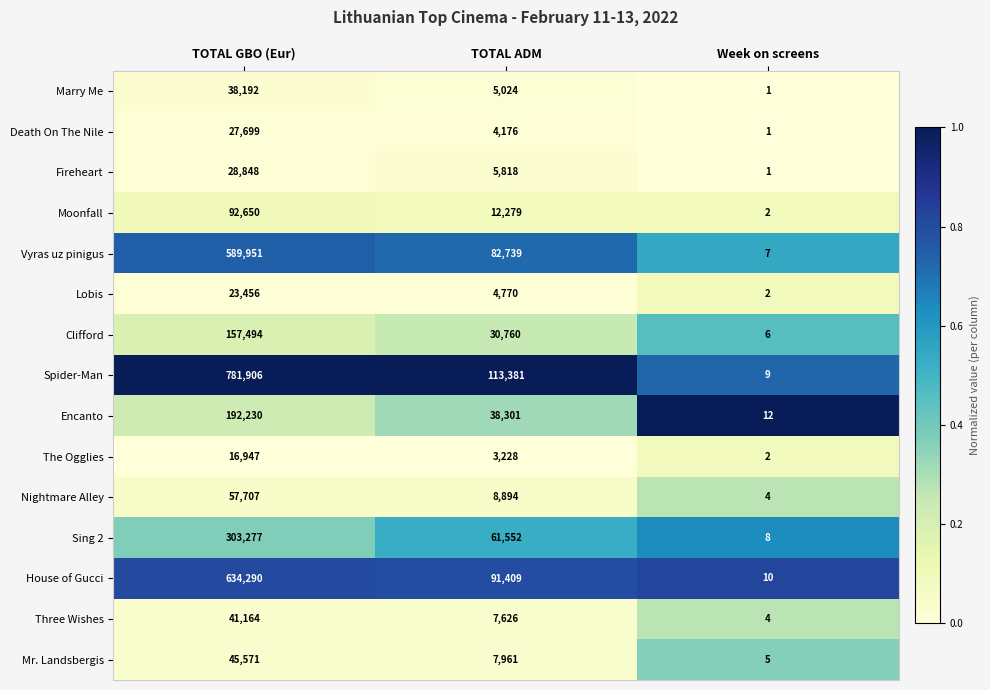

What is the spread (max minus min) of values at Week on screens?

11